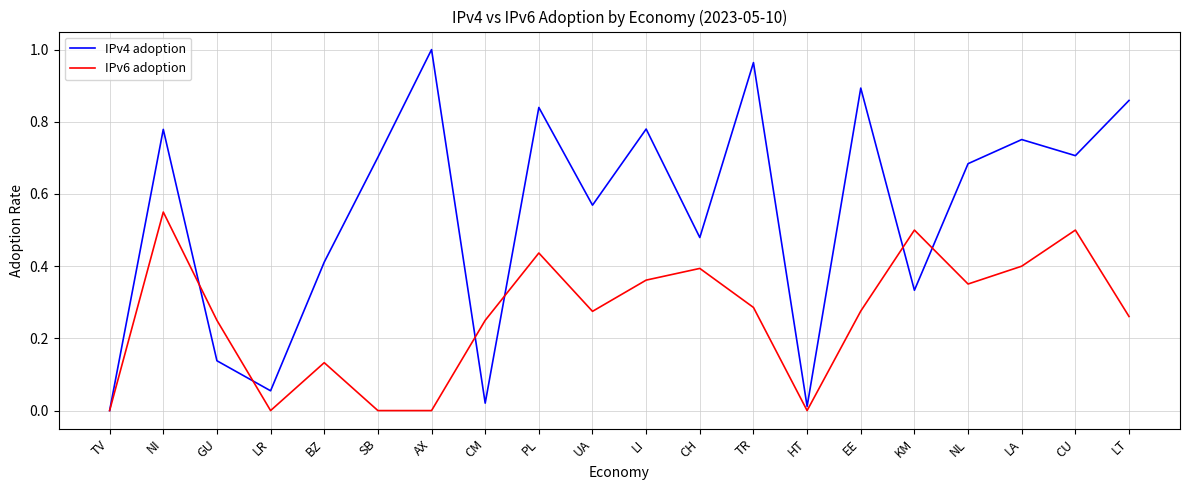

Is it true that IPv6 adoption equals 0.2 at SB?

False